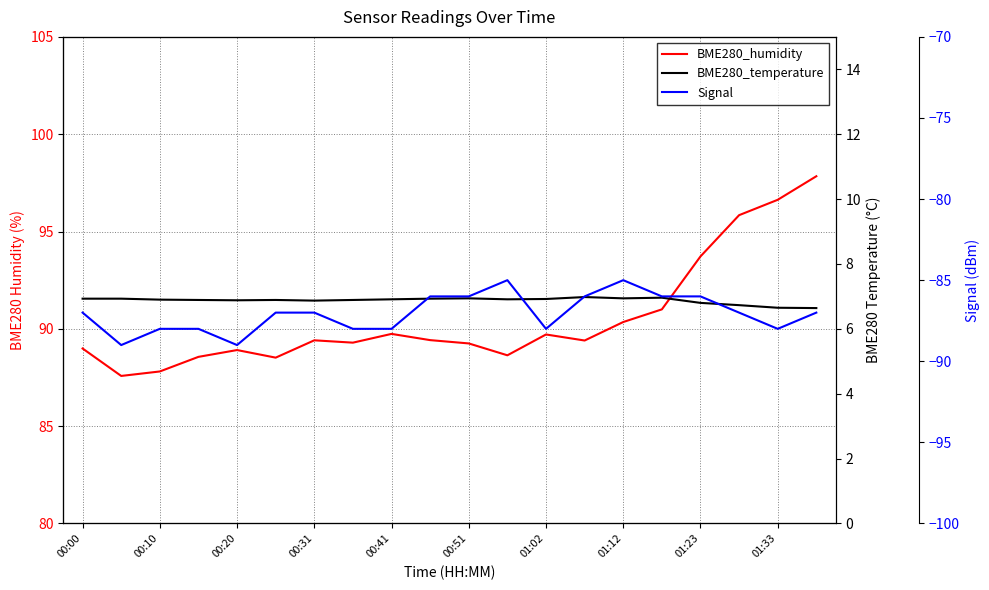

The BME280_humidity series shows 59.8 at 00:51. True or false?

False